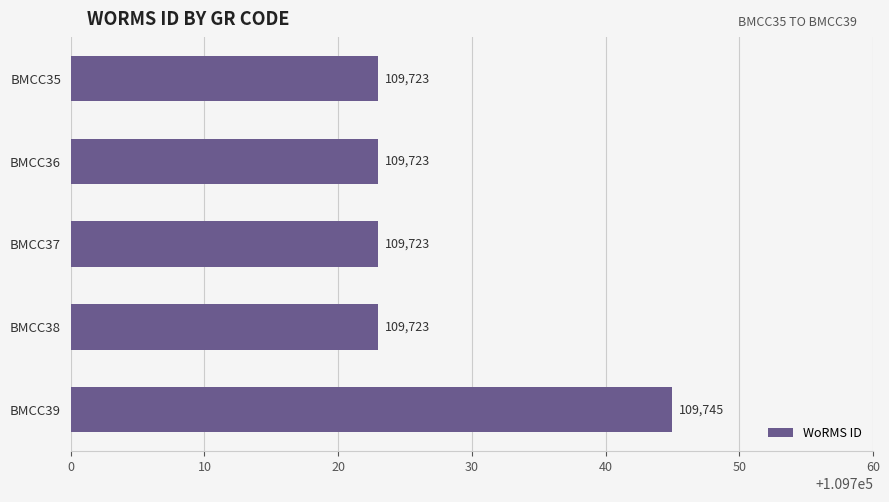

What is the maximum value shown in the chart?

109745